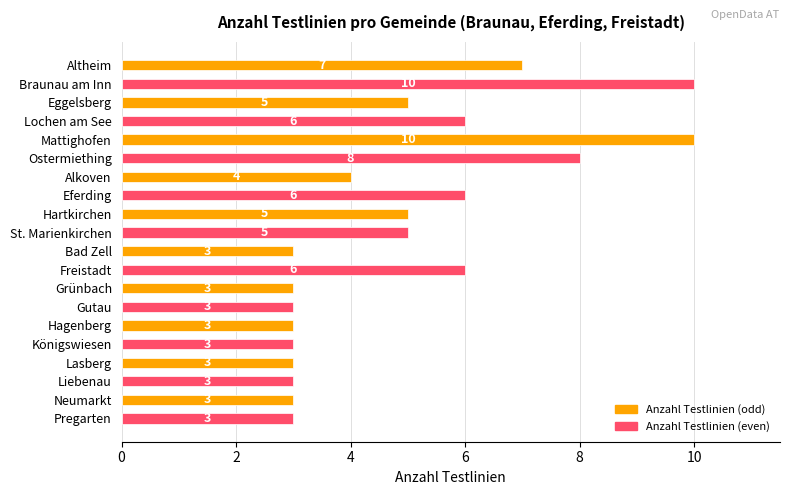

Are the bars horizontal?

Yes